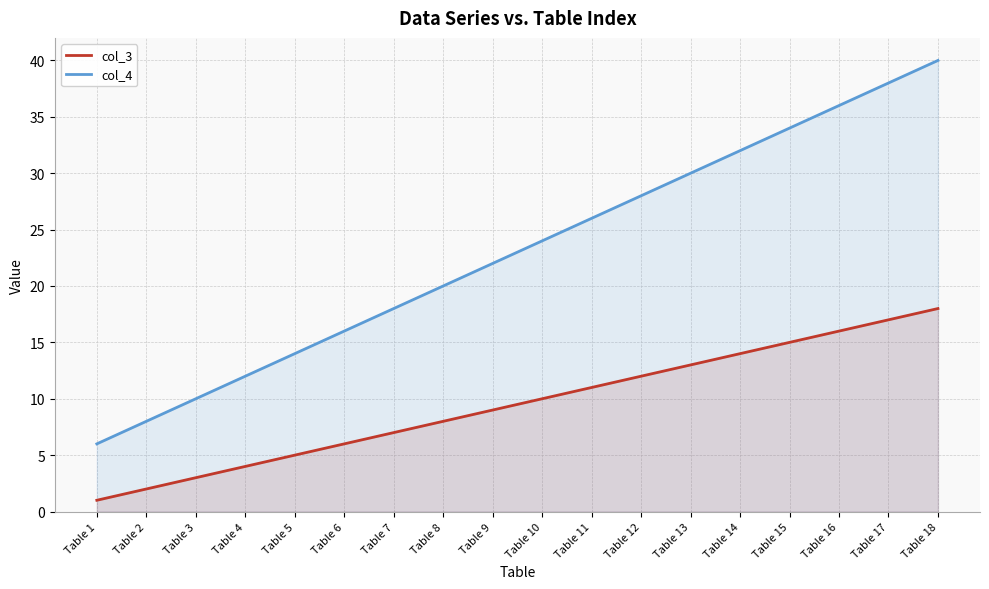

How many data points in col_4 are above 24?

8